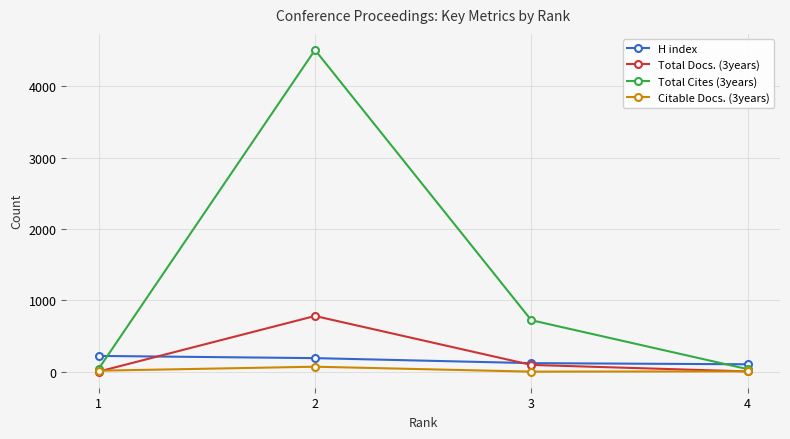

How many values in the Total Docs. (3years) series are below 97?

2